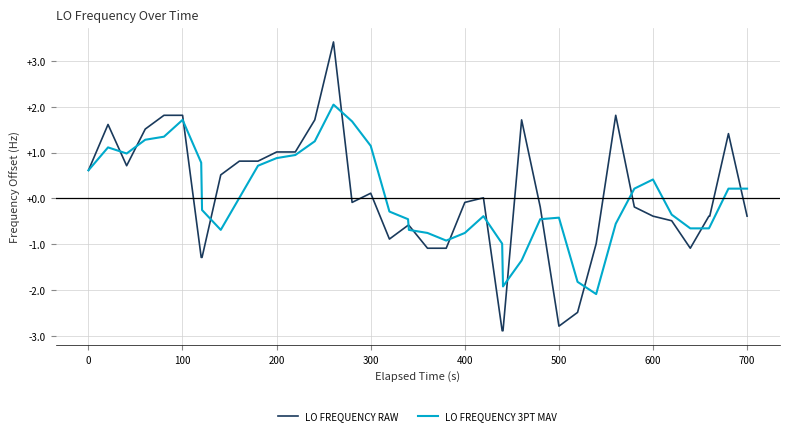

List the series in order of their peak value, highest first.

LO FREQUENCY RAW, LO FREQUENCY 3PT MAV